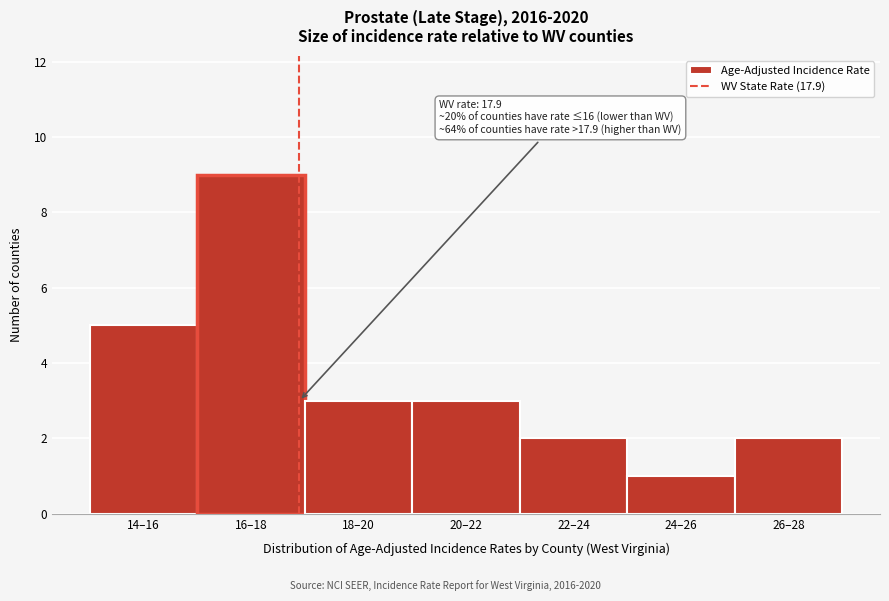

Reading left to right, transcribe all the data shown in this chart.

14–16=5	16–18=9	18–20=3	20–22=3	22–24=2	24–26=1	26–28=2